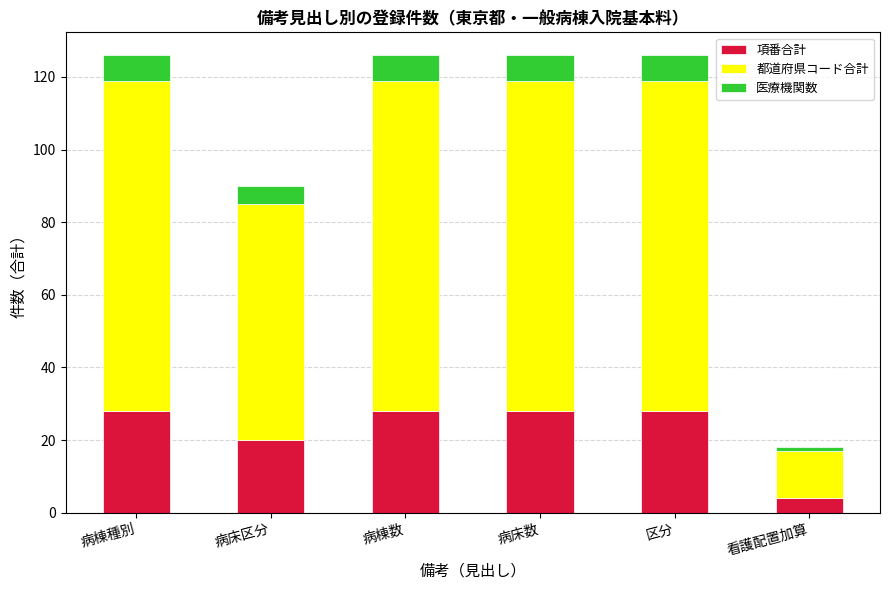

Reading right to left, list the values for the 項番合計 series.

4	28	28	28	20	28